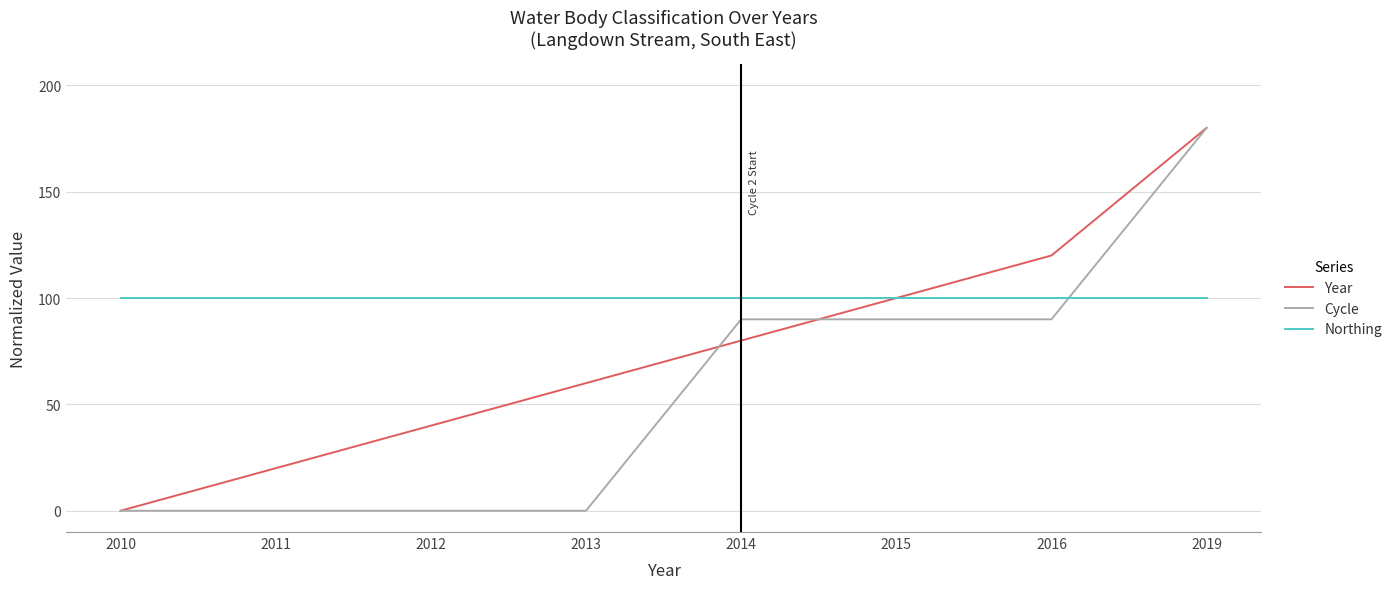

How many lines are shown in the chart?

3